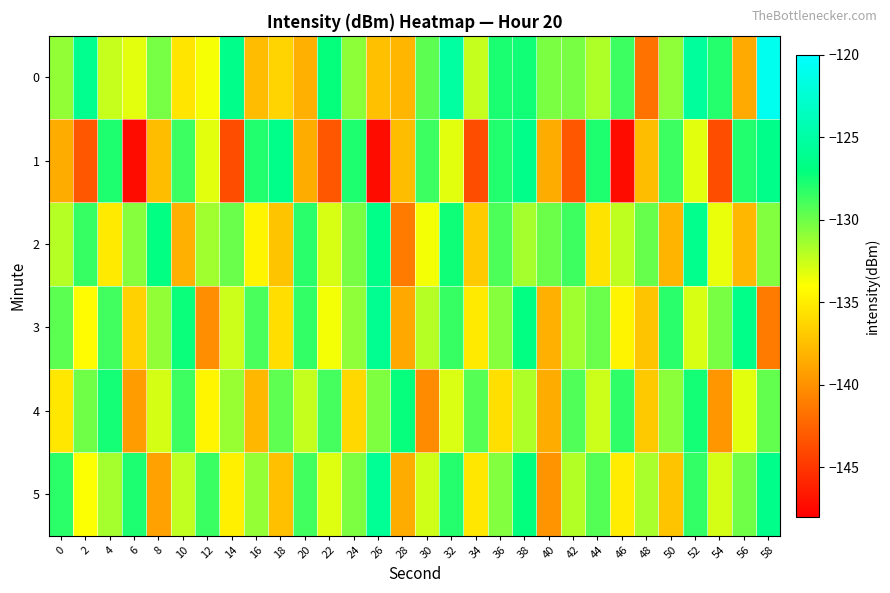

How many distinct data groups are displayed?

6